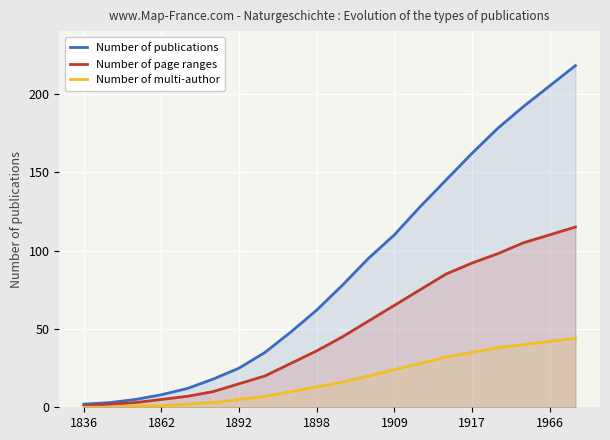

Reading left to right, extract all data points from this chart.

Number of publications: 2	3	5	8	12	18	25	35	48	62	78	95	110	128	145	162	178	192	205	218
Number of page ranges: 1	2	3	5	7	10	15	20	28	36	45	55	65	75	85	92	98	105	110	115
Number of multi-author: 0	0	1	1	2	3	5	7	10	13	16	20	24	28	32	35	38	40	42	44